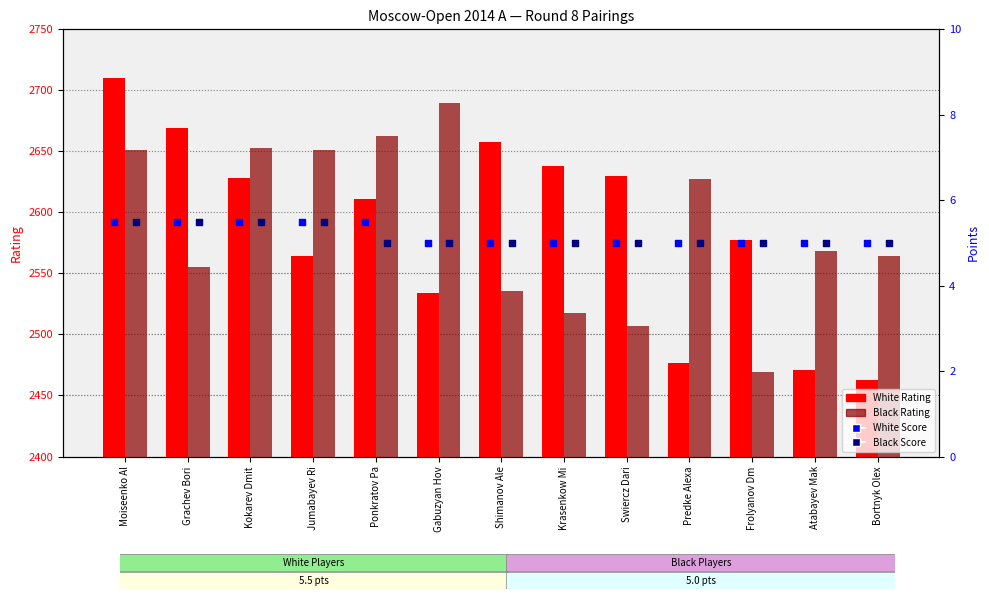

What is the total value across all series at Gabuzyan Hov?

5234.0